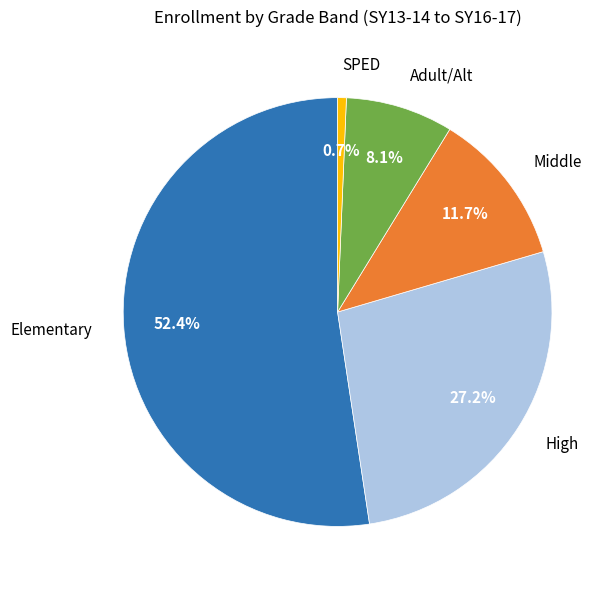

To the nearest percent, what is the difference between the largest and smallest slice percentages?

52%